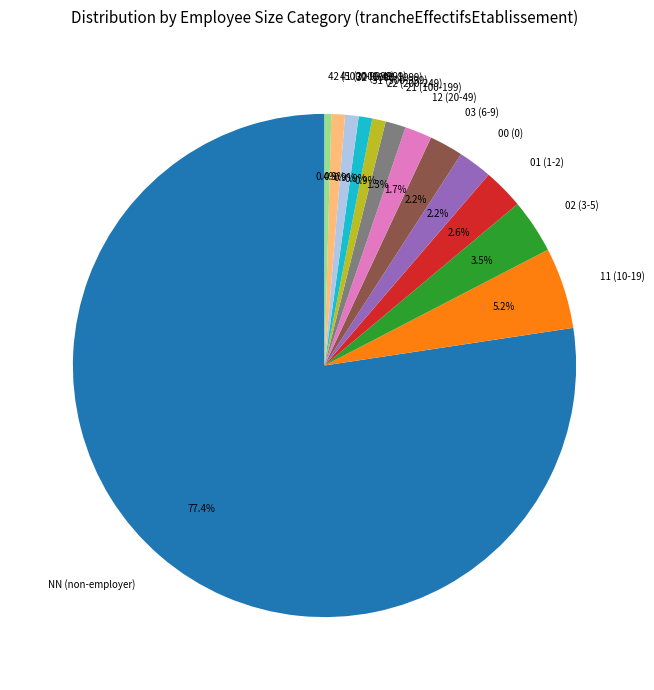

How much of the chart is everything except 02?

96.5%